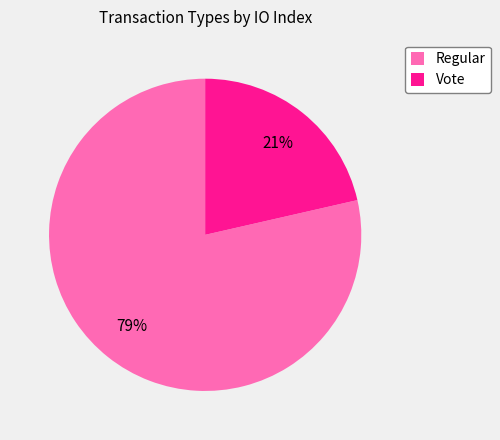

How many slices are in this pie chart?

2